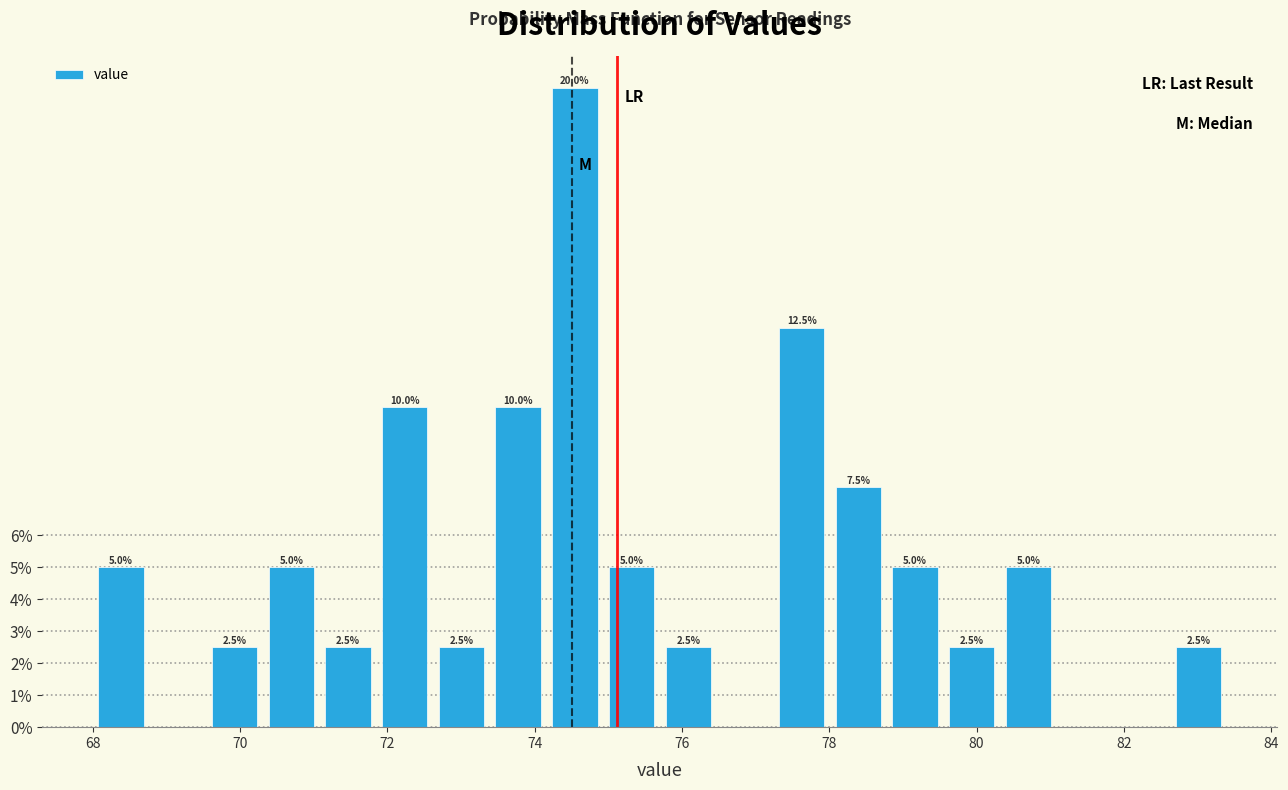

Read against the x-axis, roughly where is the centre of the tallest bar?

74.6